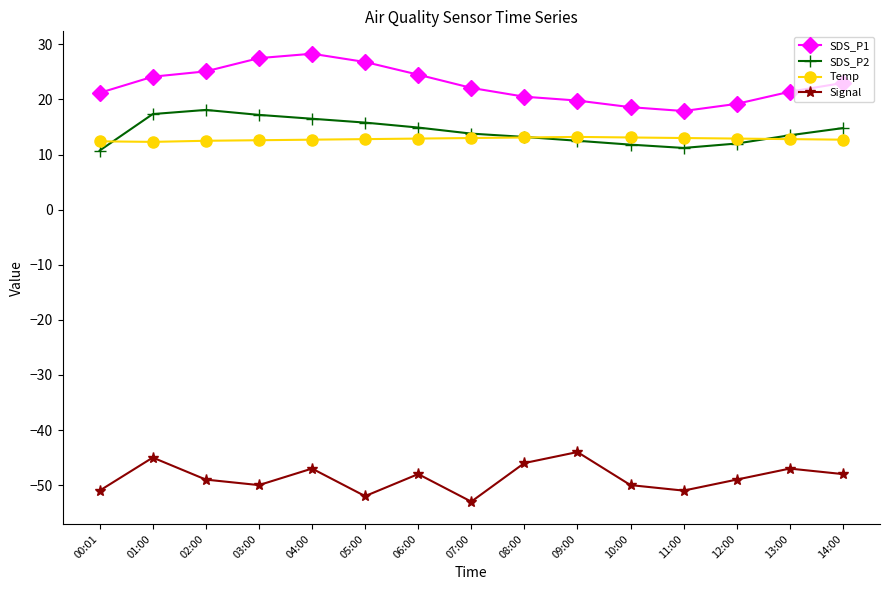

Between 05:00 and 06:00, which series saw the biggest shift?

Signal